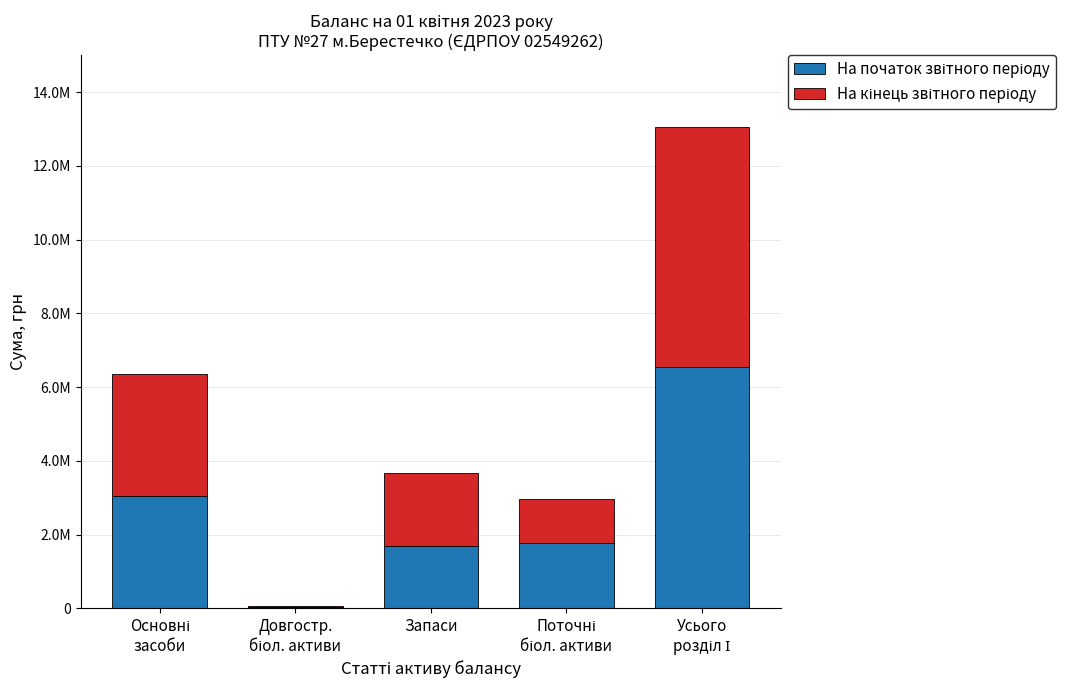

Does the chart contain stacked bars?

Yes